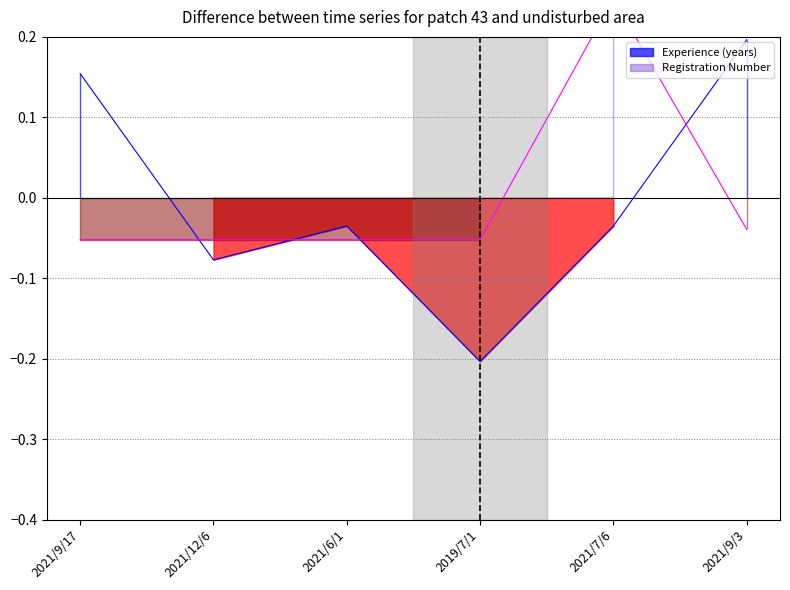

At which label does Experience (years) first exceed 0?

2021/9/17